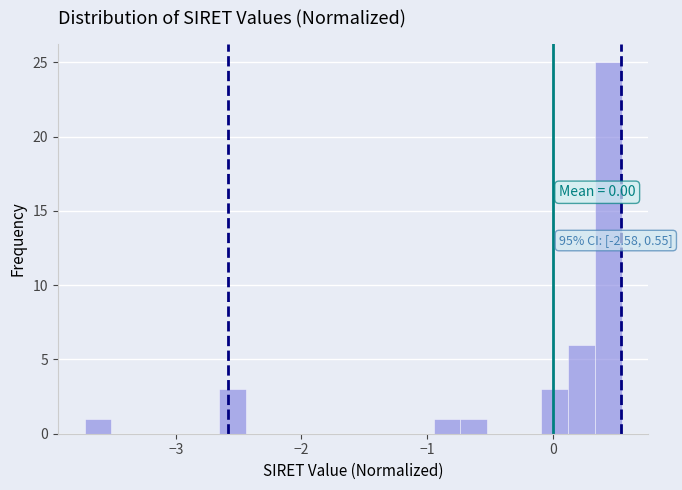

Around what value on the x-axis is the tallest bar? Give the approximate position of its centre, as read against the axis.

0.4